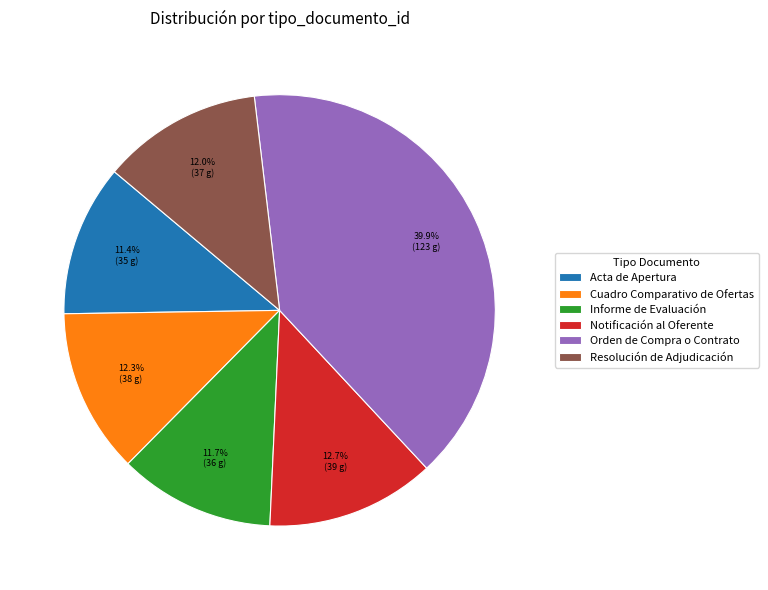

What portion of the pie excludes Notificación al Oferente?

87.3%